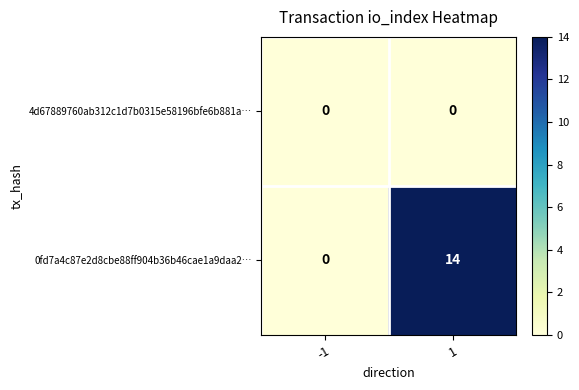

At which category does the chart reach its minimum across all series?

-1